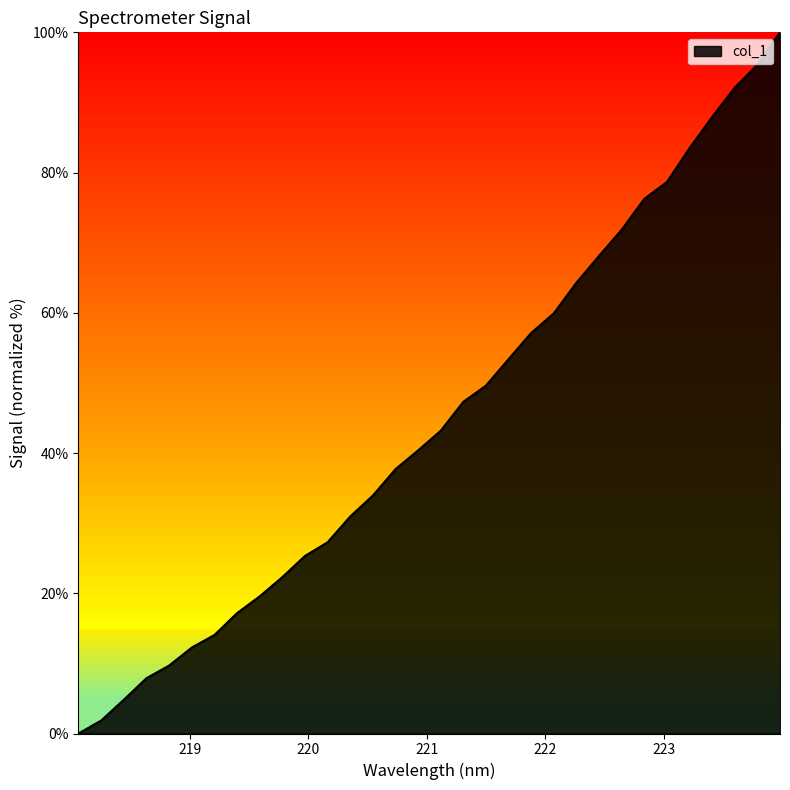

What is the difference between the maximum and minimum values?

100.0